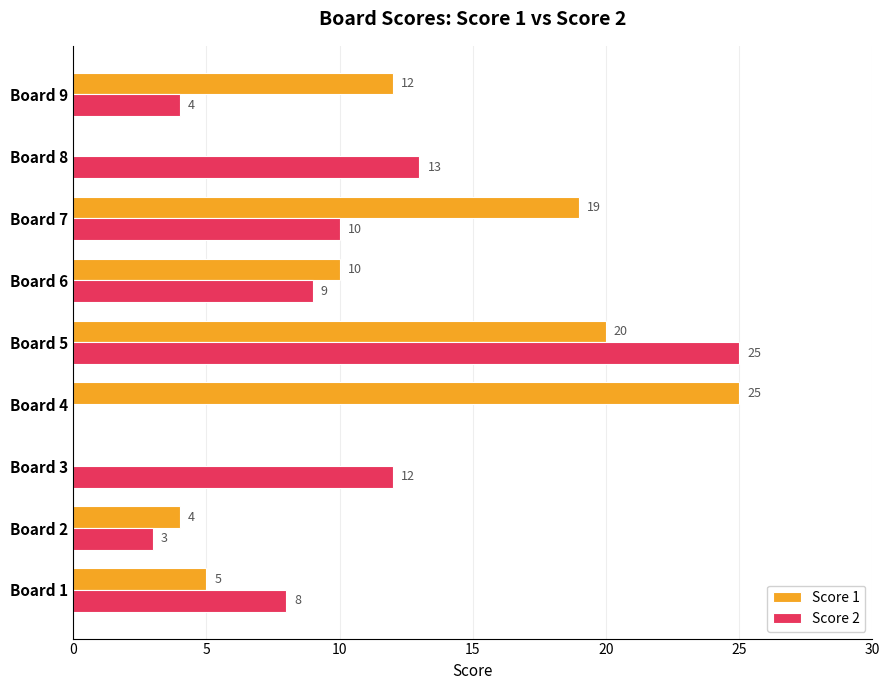

Which series has the largest total across all categories?

Score 1